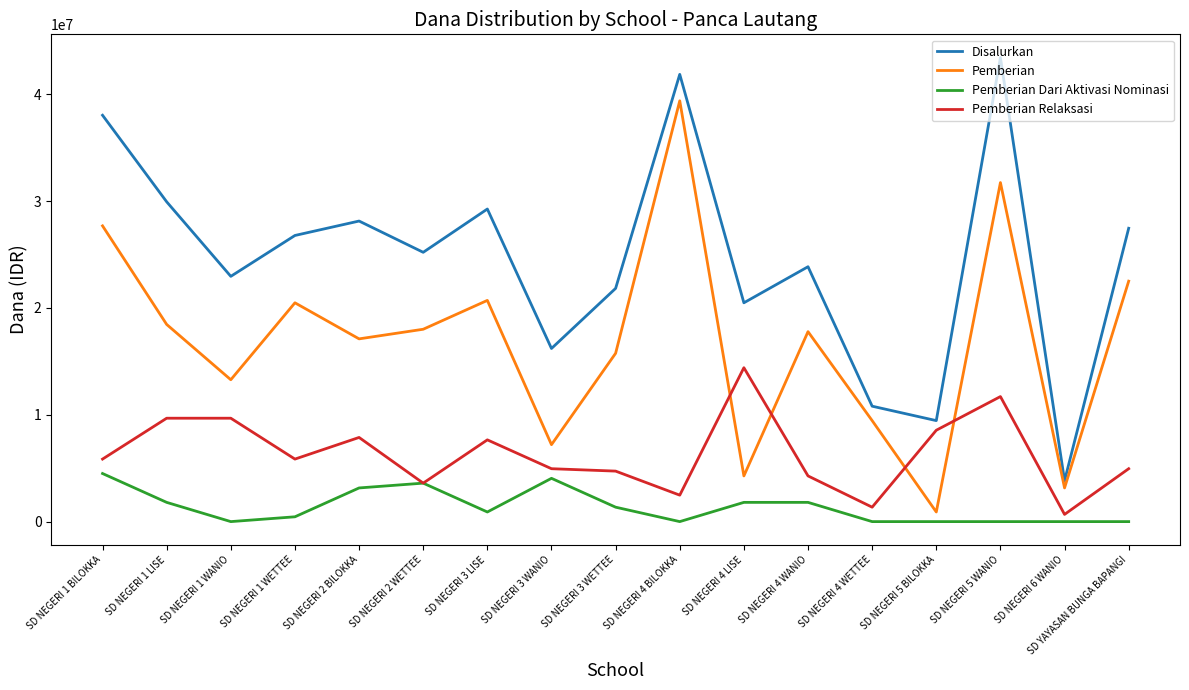

Reading left to right, extract all data points from this chart.

Disalurkan: SD NEGERI 1 BILOKKA=38025000	SD NEGERI 1 LISE=29925000	SD NEGERI 1 WANIO=22950000	SD NEGERI 1 WETTEE=26775000	SD NEGERI 2 BILOKKA=28125000	SD NEGERI 2 WETTEE=25200000	SD NEGERI 3 LISE=29250000	SD NEGERI 3 WANIO=16200000	SD NEGERI 3 WETTEE=21825000	SD NEGERI 4 BILOKKA=41850000	SD NEGERI 4 LISE=20475000	SD NEGERI 4 WANIO=23850000	SD NEGERI 4 WETTEE=10800000	SD NEGERI 5 BILOKKA=9450000	SD NEGERI 5 WANIO=43425000	SD NEGERI 6 WANIO=3825000	SD YAYASAN BUNGA BAPANGI=27450000
Pemberian: SD NEGERI 1 BILOKKA=27675000	SD NEGERI 1 LISE=18450000	SD NEGERI 1 WANIO=13275000	SD NEGERI 1 WETTEE=20475000	SD NEGERI 2 BILOKKA=17100000	SD NEGERI 2 WETTEE=18000000	SD NEGERI 3 LISE=20700000	SD NEGERI 3 WANIO=7200000	SD NEGERI 3 WETTEE=15750000	SD NEGERI 4 BILOKKA=39375000	SD NEGERI 4 LISE=4275000	SD NEGERI 4 WANIO=17775000	SD NEGERI 4 WETTEE=9450000	SD NEGERI 5 BILOKKA=900000	SD NEGERI 5 WANIO=31725000	SD NEGERI 6 WANIO=3150000	SD YAYASAN BUNGA BAPANGI=22500000
Pemberian Dari Aktivasi Nominasi: SD NEGERI 1 BILOKKA=4500000	SD NEGERI 1 LISE=1800000	SD NEGERI 1 WANIO=0	SD NEGERI 1 WETTEE=450000	SD NEGERI 2 BILOKKA=3150000	SD NEGERI 2 WETTEE=3600000	SD NEGERI 3 LISE=900000	SD NEGERI 3 WANIO=4050000	SD NEGERI 3 WETTEE=1350000	SD NEGERI 4 BILOKKA=0	SD NEGERI 4 LISE=1800000	SD NEGERI 4 WANIO=1800000	SD NEGERI 4 WETTEE=0	SD NEGERI 5 BILOKKA=0	SD NEGERI 5 WANIO=0	SD NEGERI 6 WANIO=0	SD YAYASAN BUNGA BAPANGI=0
Pemberian Relaksasi: SD NEGERI 1 BILOKKA=5850000	SD NEGERI 1 LISE=9675000	SD NEGERI 1 WANIO=9675000	SD NEGERI 1 WETTEE=5850000	SD NEGERI 2 BILOKKA=7875000	SD NEGERI 2 WETTEE=3600000	SD NEGERI 3 LISE=7650000	SD NEGERI 3 WANIO=4950000	SD NEGERI 3 WETTEE=4725000	SD NEGERI 4 BILOKKA=2475000	SD NEGERI 4 LISE=14400000	SD NEGERI 4 WANIO=4275000	SD NEGERI 4 WETTEE=1350000	SD NEGERI 5 BILOKKA=8550000	SD NEGERI 5 WANIO=11700000	SD NEGERI 6 WANIO=675000	SD YAYASAN BUNGA BAPANGI=4950000